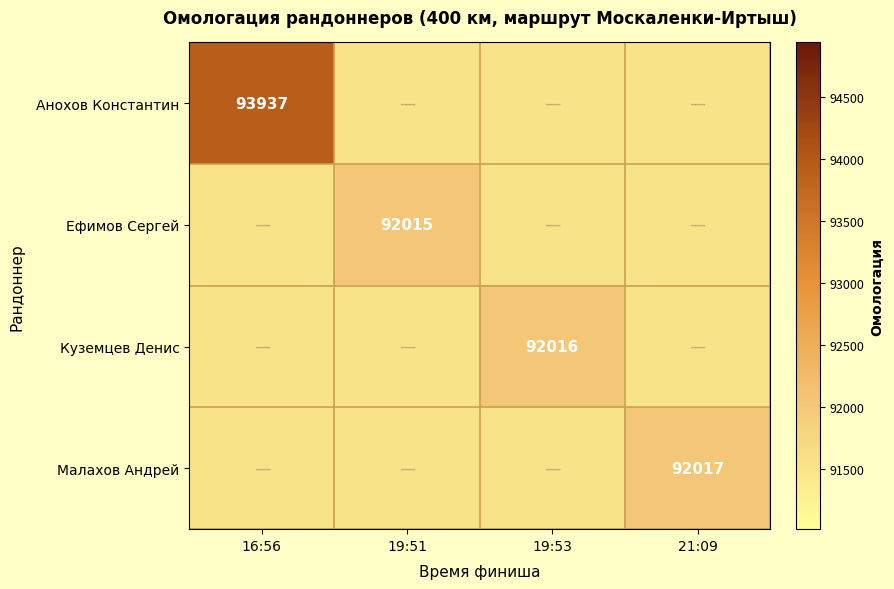

Is it true that Ефимов Сергей equals 92015 at 19:51?

True